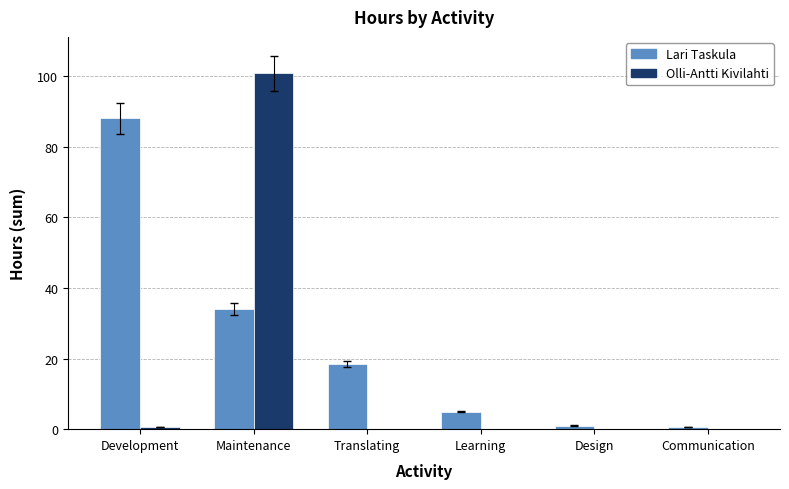

At which category is the sum across all series the highest?

Maintenance